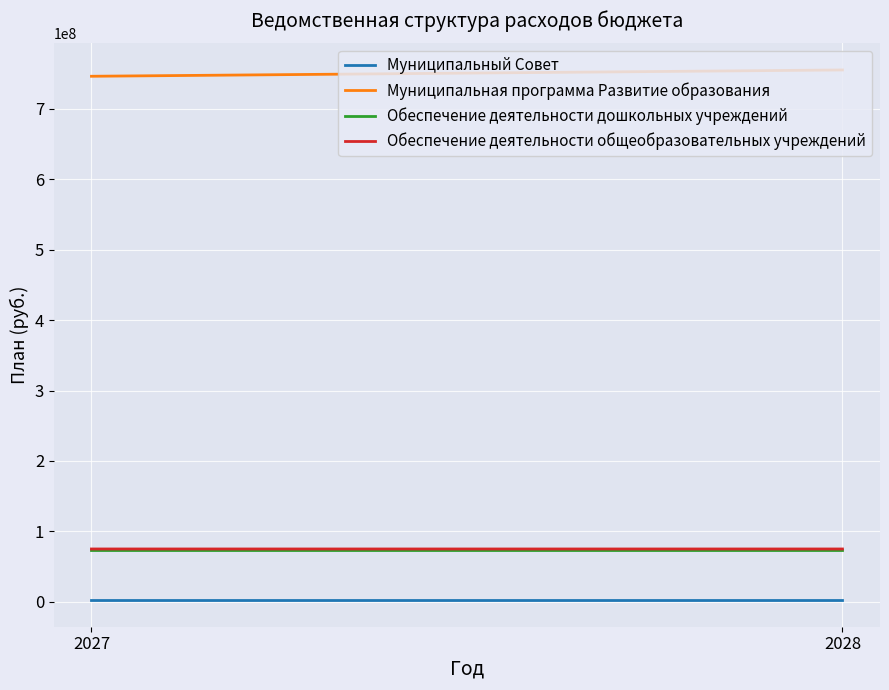

The value of Муниципальная программа Развитие образования at 2027 is 746339152. True or false?

True